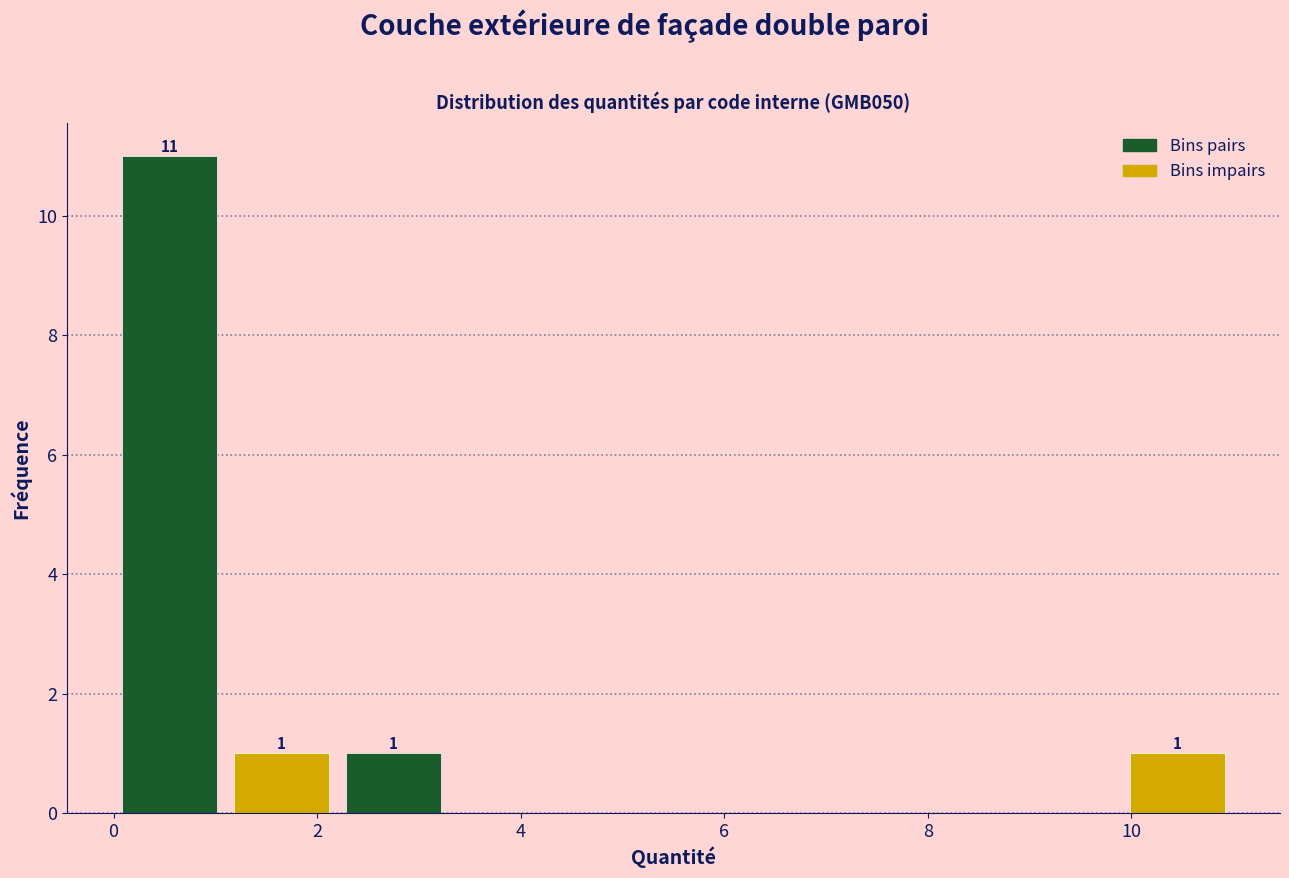

Over which range of the x-axis is the bar tallest?

0.0 to 1.2